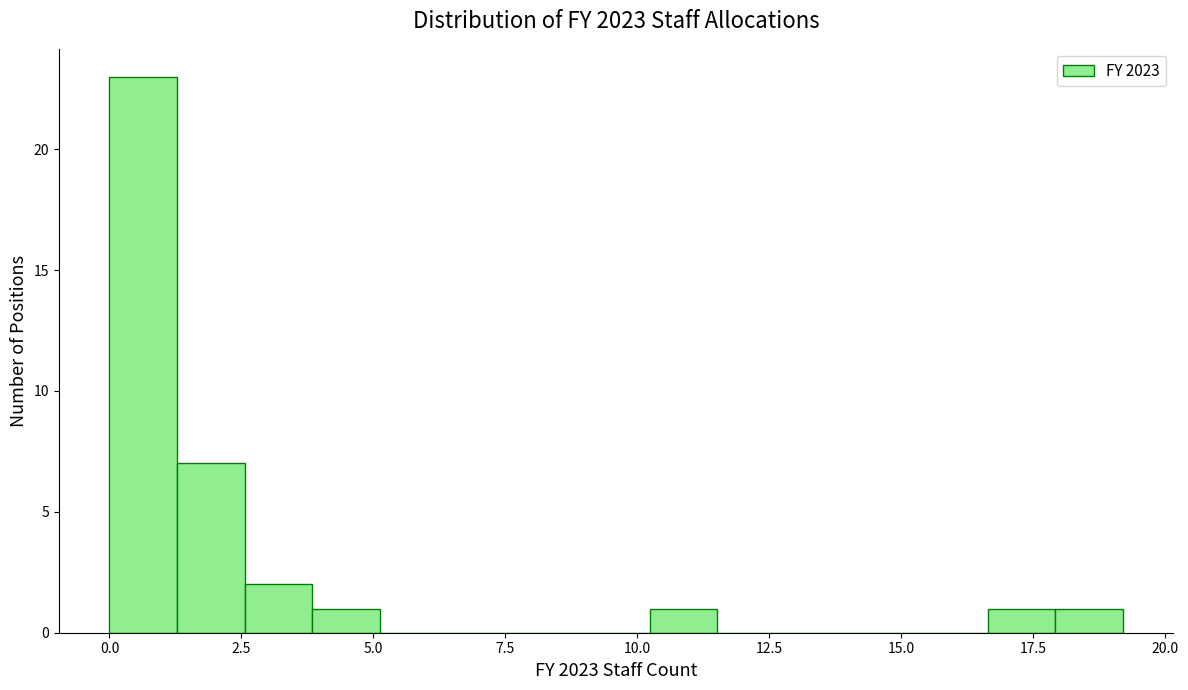

Read against the x-axis, roughly where is the centre of the tallest bar?

0.5